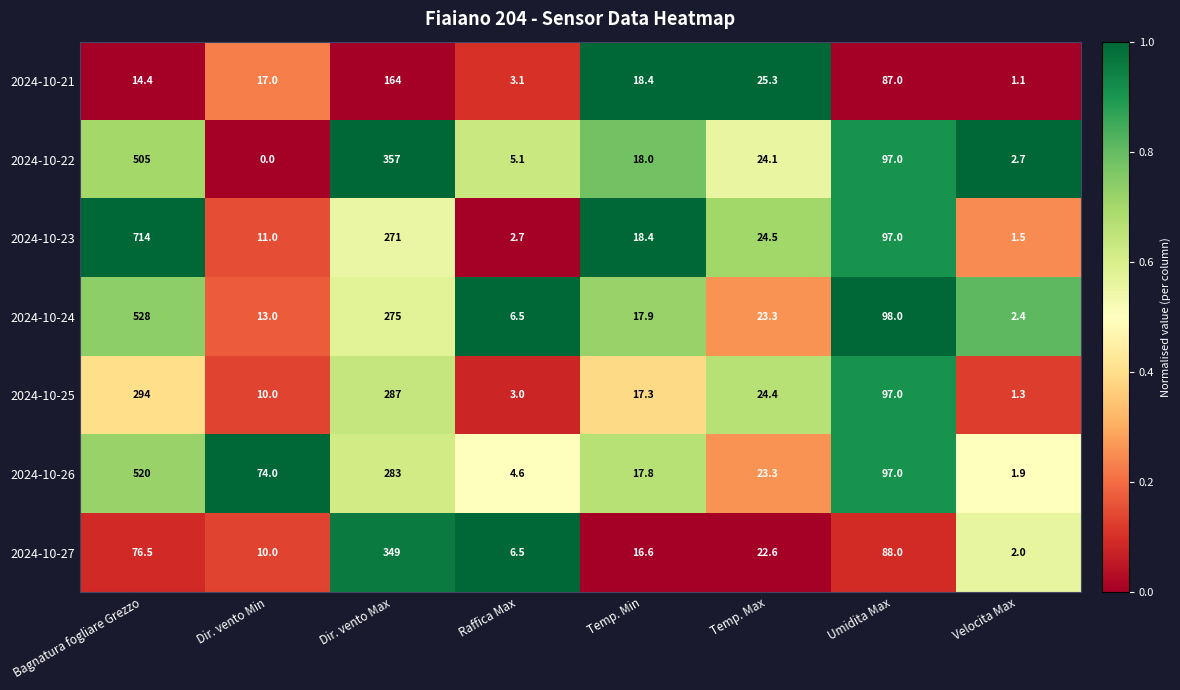

What is the lowest value of the 2024-10-26 series?

1.9